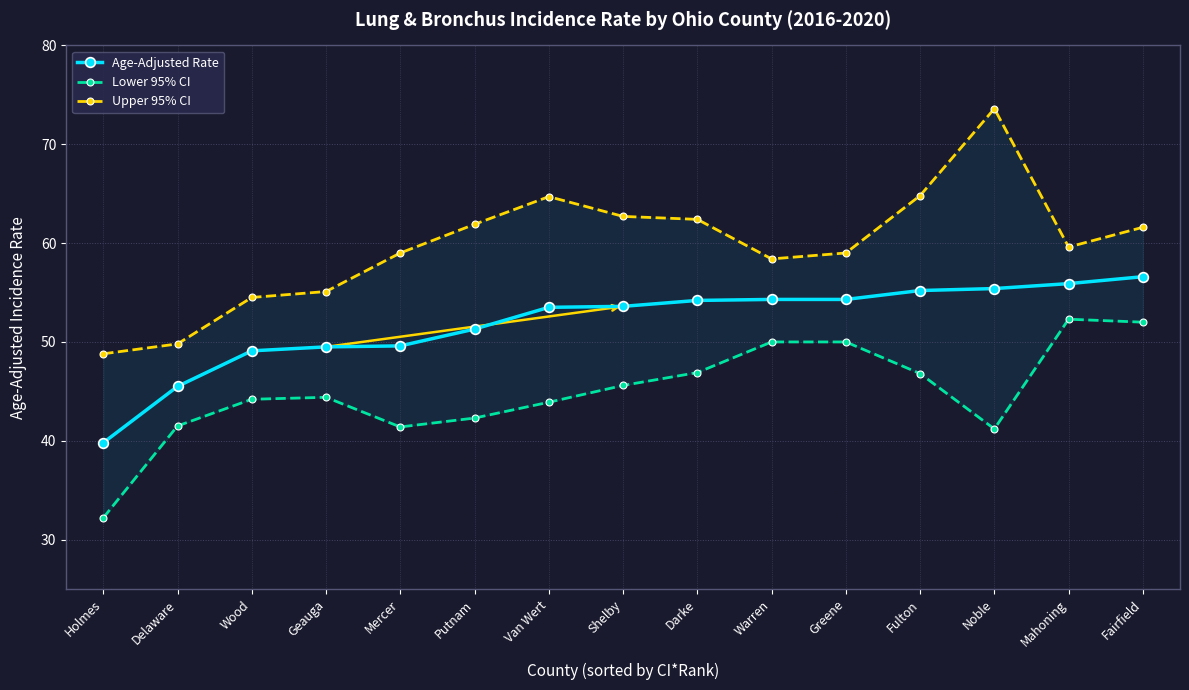

Reading left to right, extract all data points from this chart.

Age-Adjusted Rate: 39.8	45.5	49.1	49.5	49.6	51.3	53.5	53.6	54.2	54.3	54.3	55.2	55.4	55.9	56.6
Lower 95% CI: 32.2	41.5	44.2	44.4	41.4	42.3	43.9	45.6	46.9	50.0	50.0	46.8	41.2	52.3	52.0
Upper 95% CI: 48.8	49.8	54.5	55.1	59.0	61.9	64.7	62.7	62.4	58.4	59.0	64.8	73.6	59.6	61.6